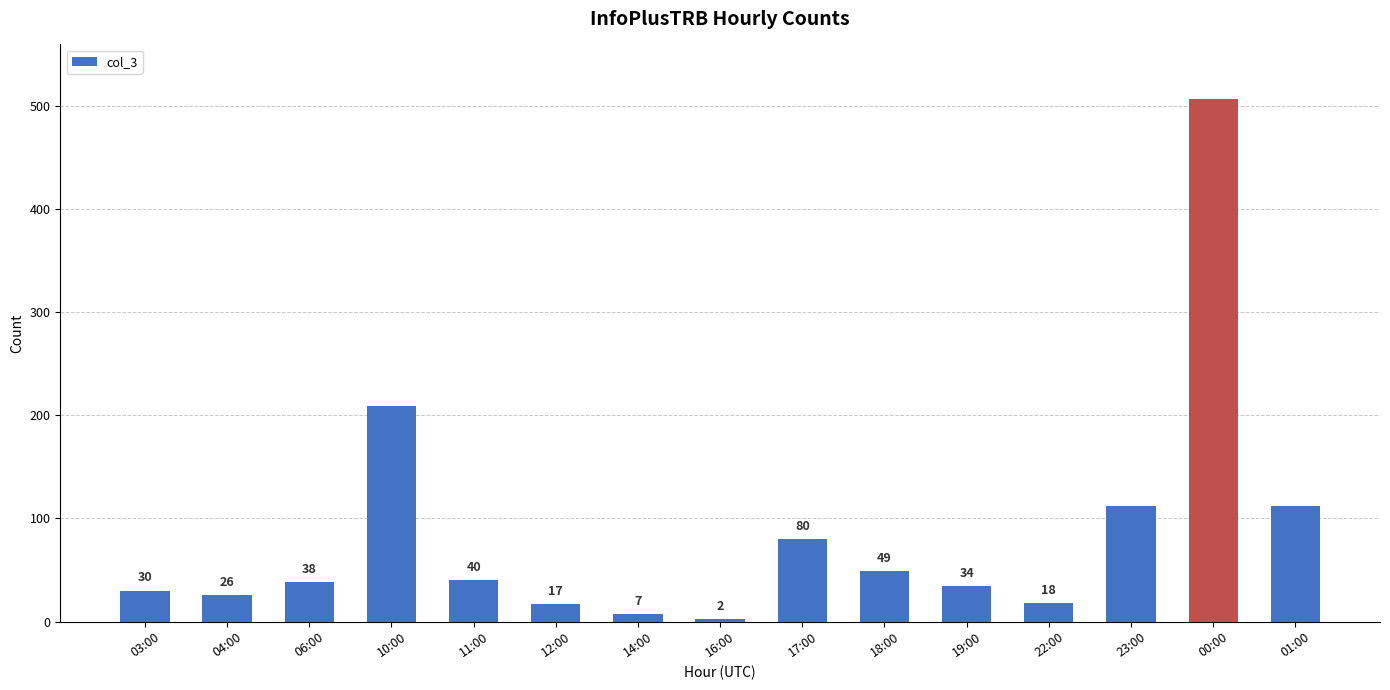

Reading right to left, list all the values displayed in this chart.

112	507	112	18	34	49	80	2	7	17	40	209	38	26	30